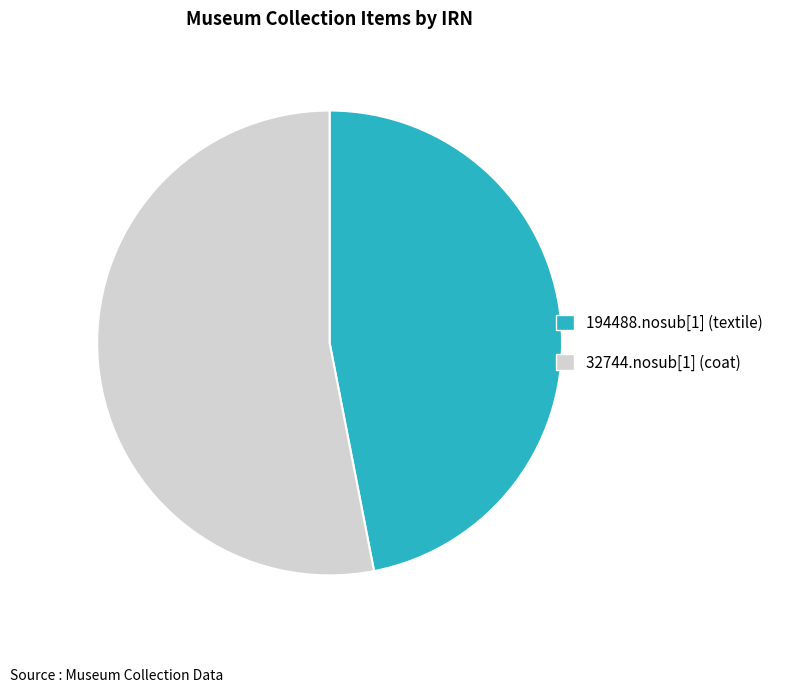

What is the largest slice in the pie chart?

32744.nosub[1] (coat)